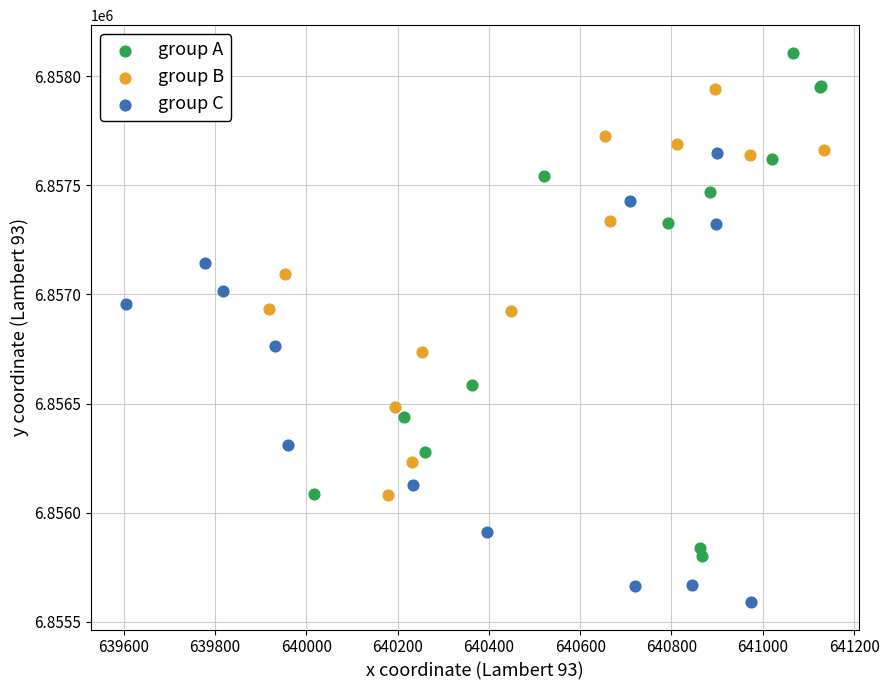

Which series has the widest spread of Y values?

group A